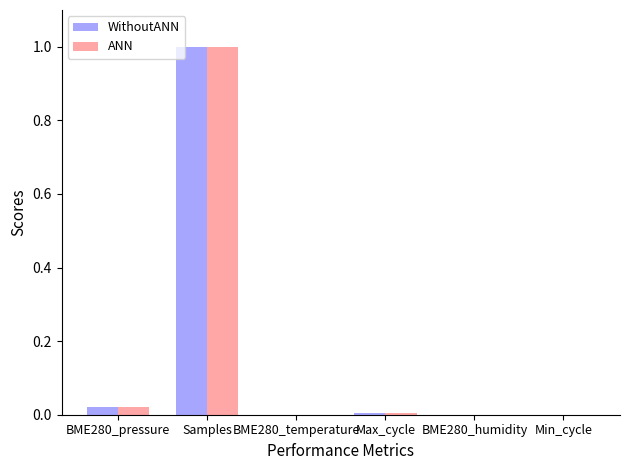

At which category is the sum across all series the highest?

Samples